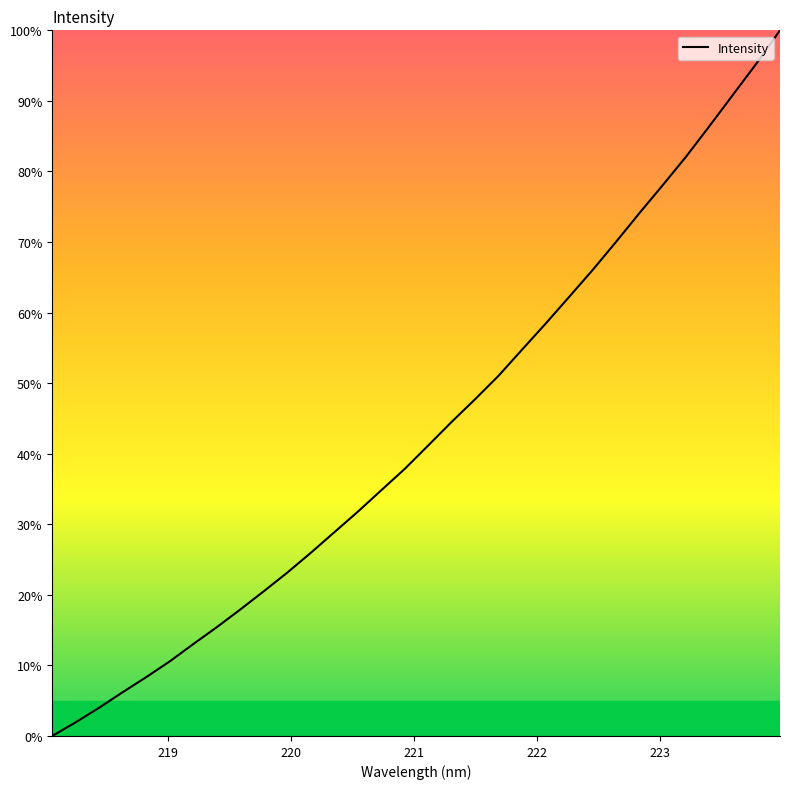

What is the sum of all values?

13.8